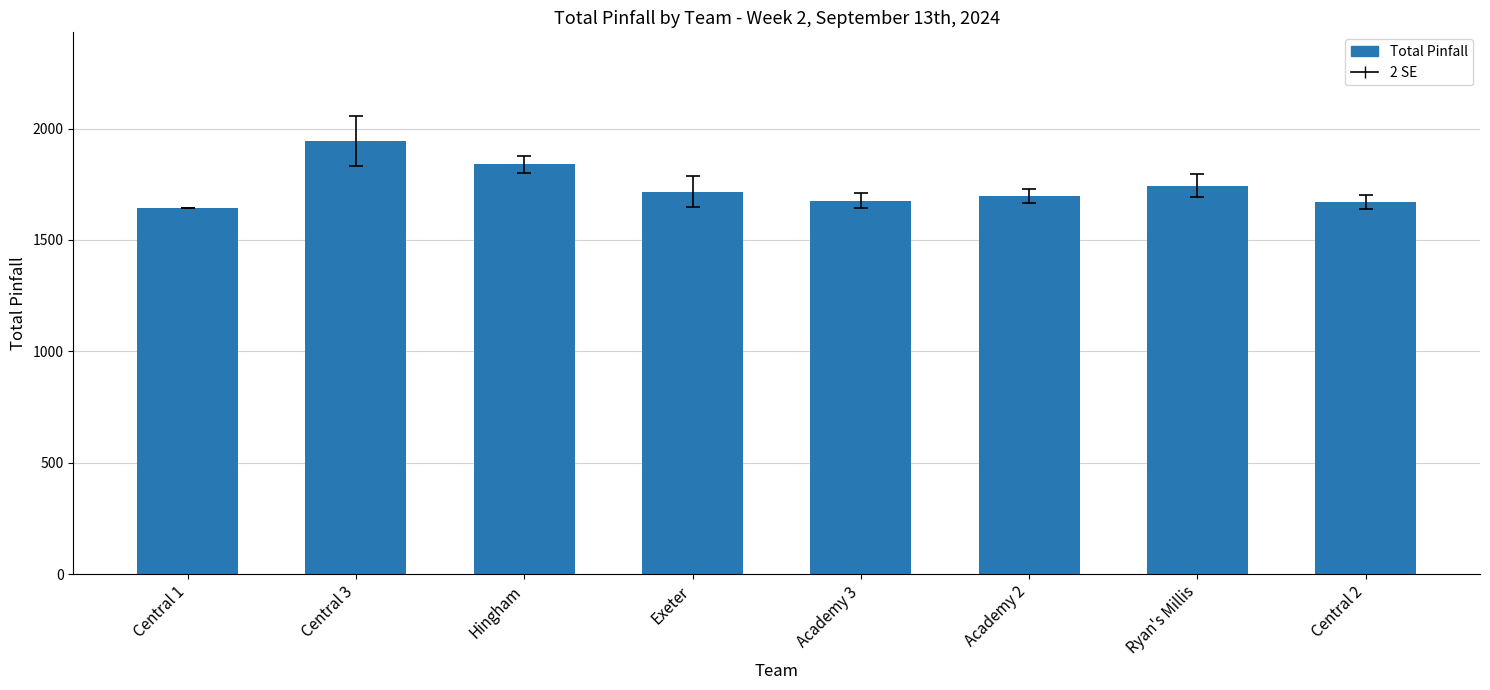

Are the bars grouped side by side (vs. stacked)?

No